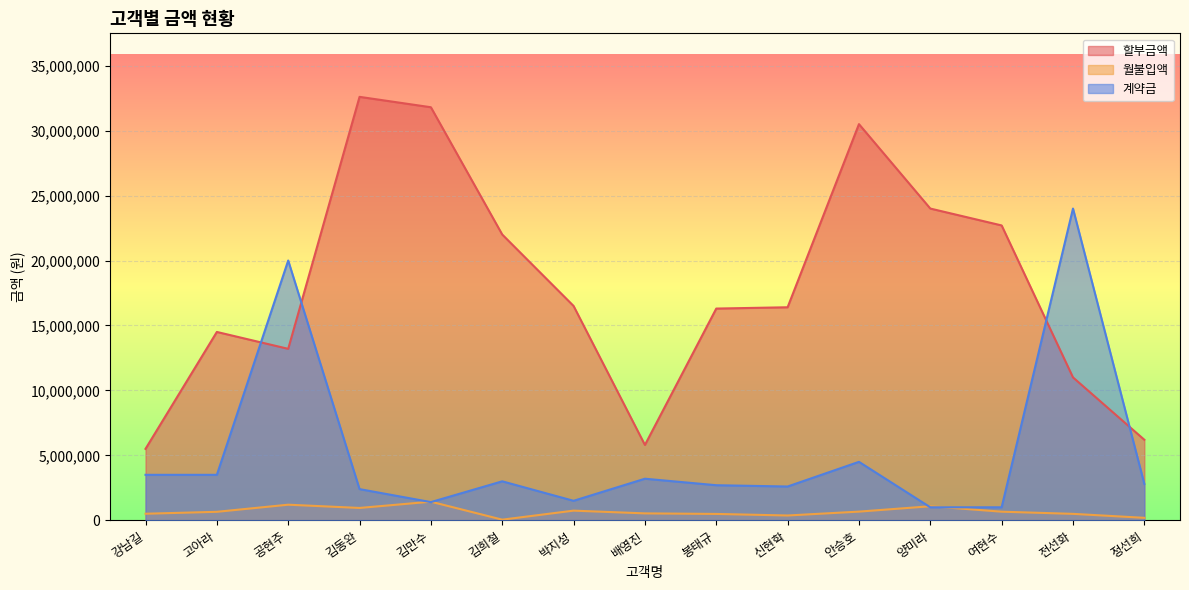

How many interior local peaks does the 할부금액 series have?

3